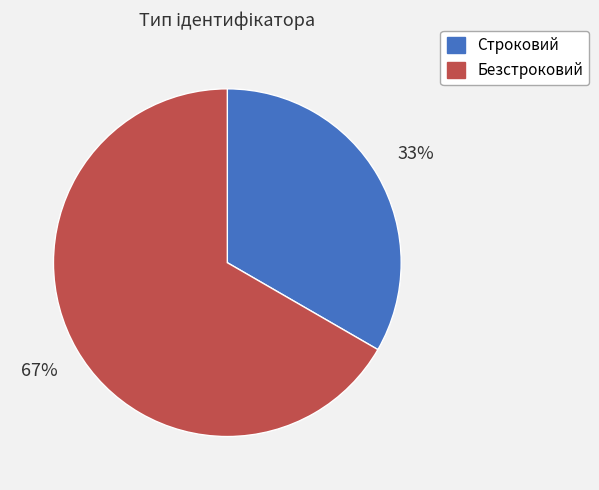

What percentage is the Строковий slice, to the nearest percent?

33%